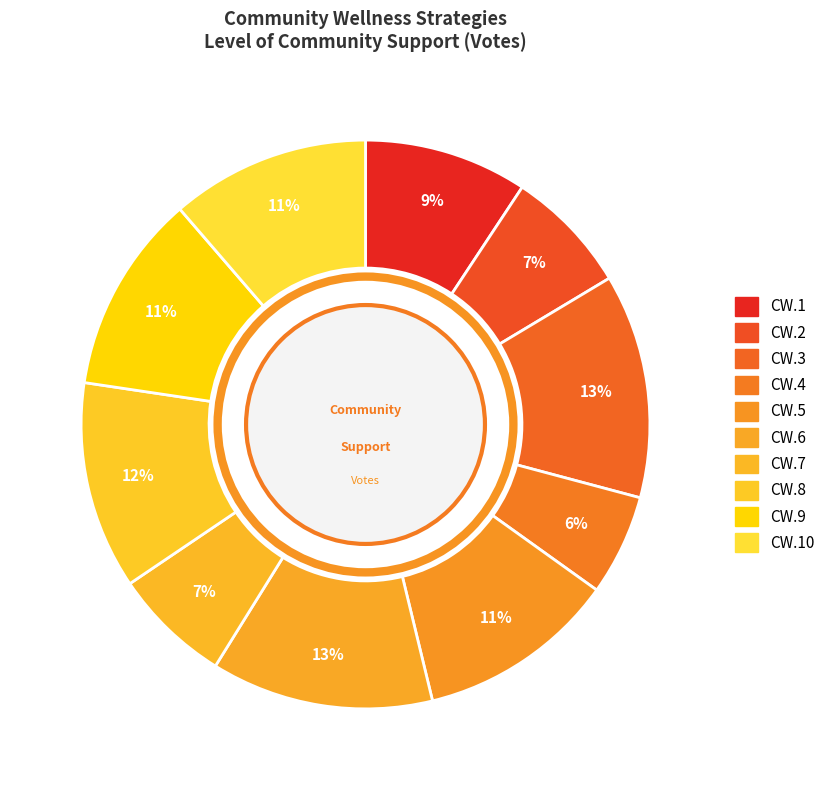

What is the largest slice in the pie chart?

CW.3